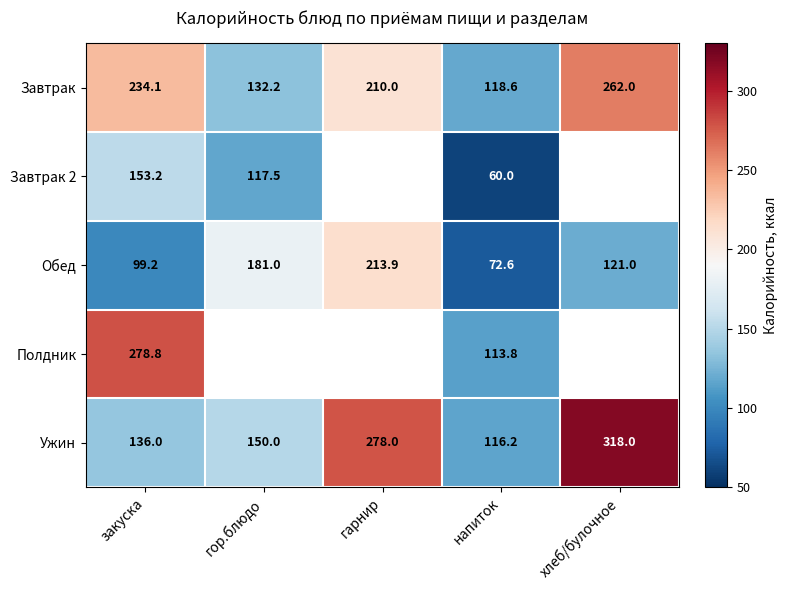

Is it true that Завтрак equals 132.2 at гор.блюдо?

True